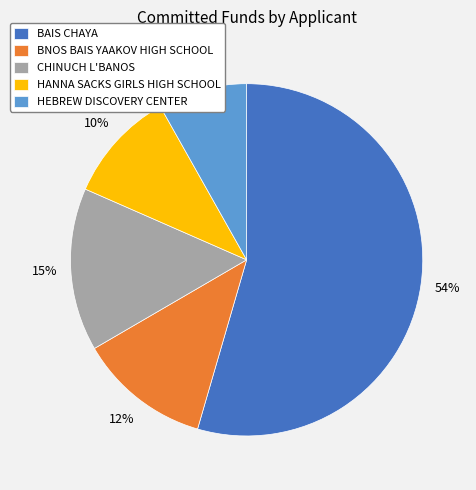

Combined, do CHINUCH L'BANOS and HANNA SACKS GIRLS HIGH SCHOOL account for over 50%?

No